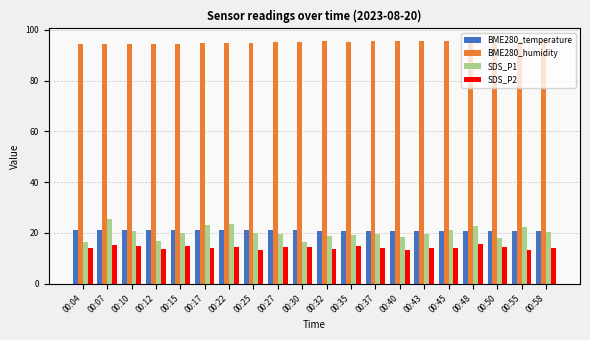

What is the difference between the maximum and minimum values in the BME280_humidity series?

1.5